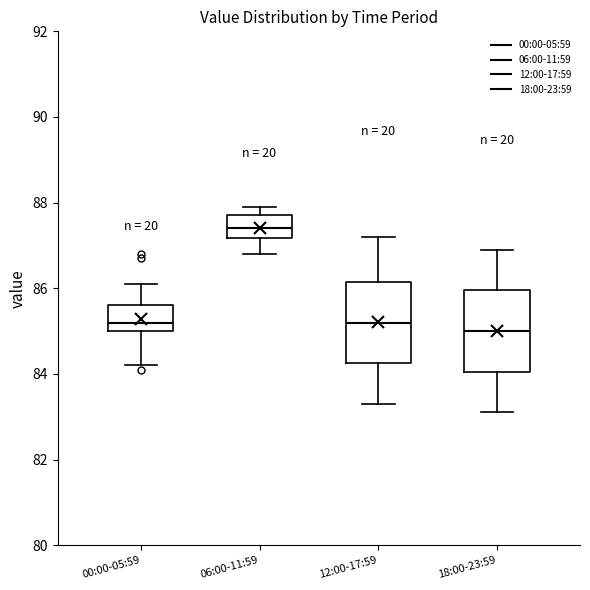

Where does the upper whisker of the box for 12:00-17:59 end on the y-axis? The values are not printed on the chart, so give them approximately, as read against the axis.

87.2